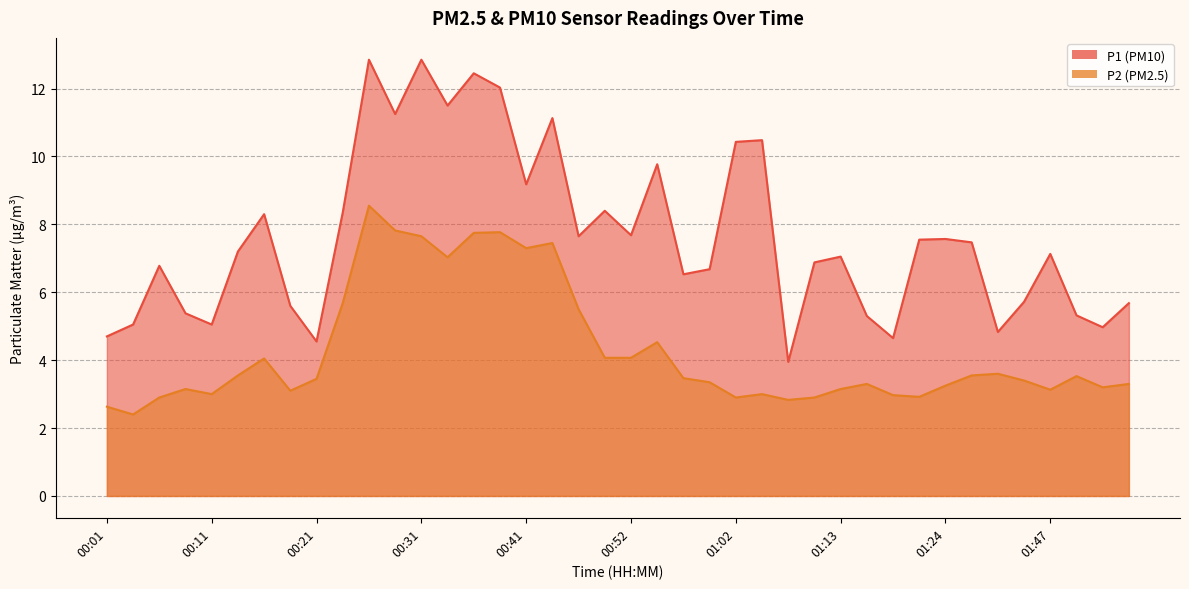

What is the approximate value of P1 at 00:28?

11.2